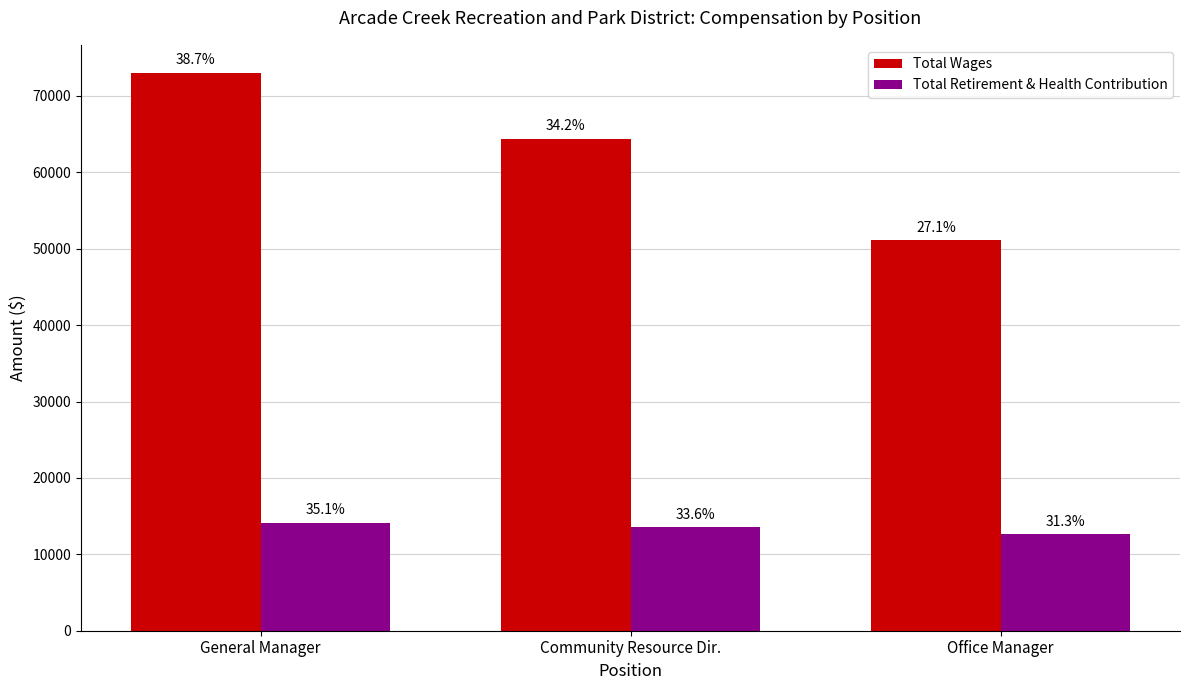

At which category is the sum across all series the highest?

General Manager